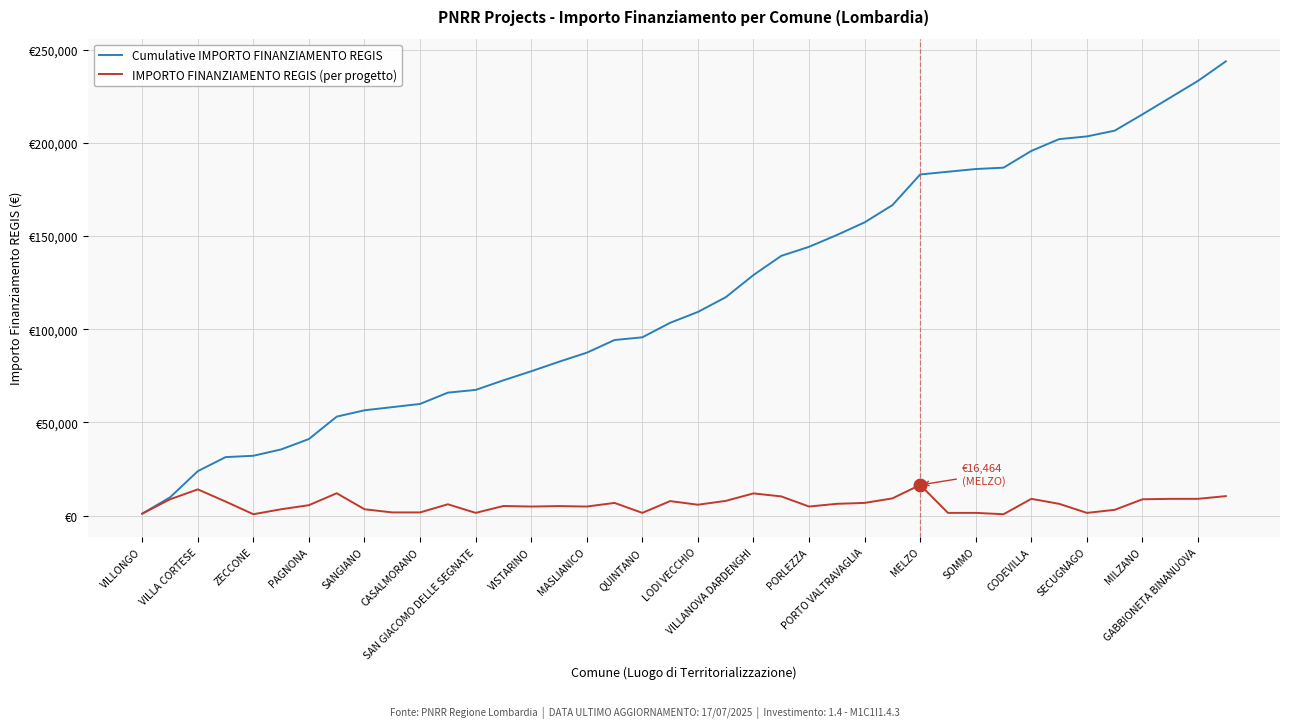

Is this an area chart (filled region under the line)?

No